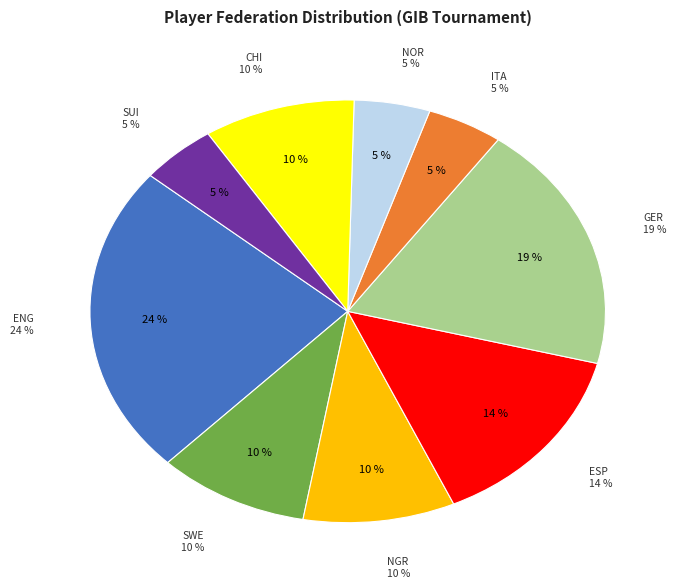

To the nearest percent, what is the combined percentage of GER and NGR?

29%